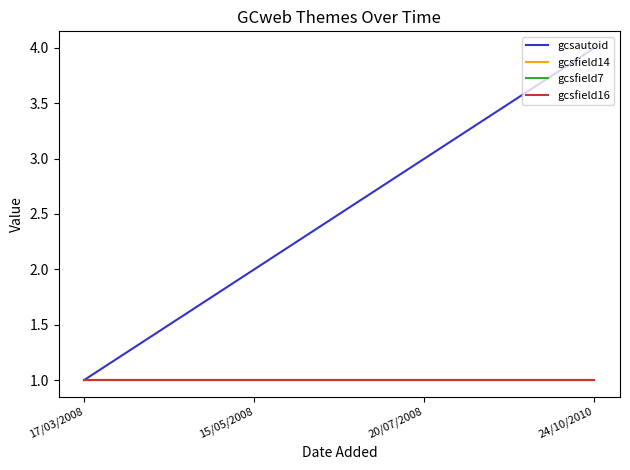

What is the approximate value of gcsautoid at 15/05/2008?

2